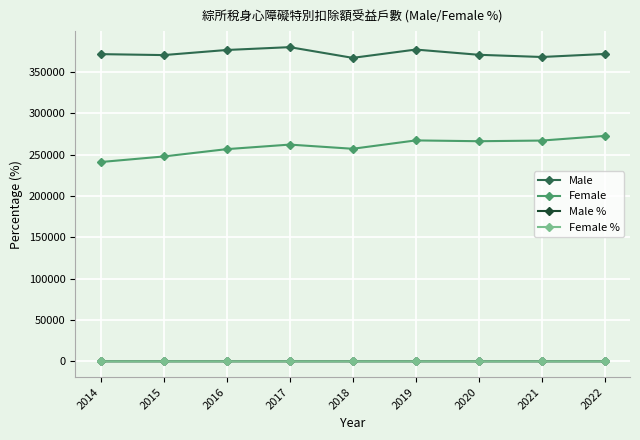

True or false: Male and Female intersect in this chart.

False